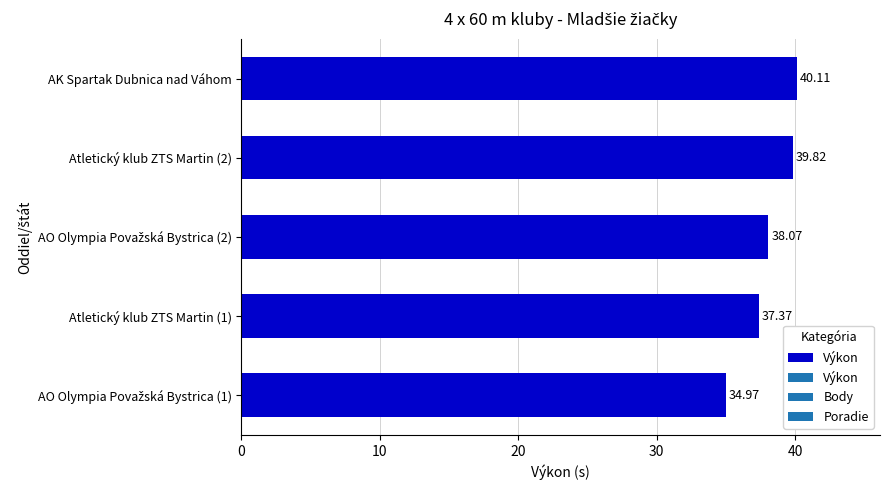

Does the chart contain stacked bars?

No